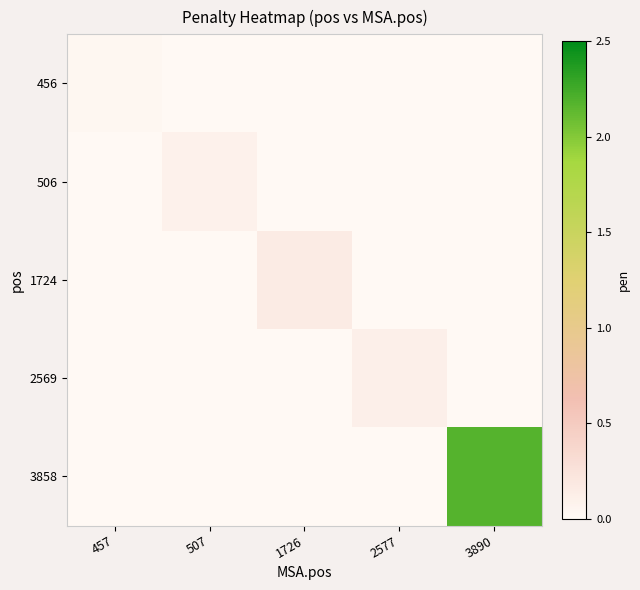

Reading left to right, list all the values displayed in this chart.

456: 457=0.0	507=0.0	1726=0.0	2577=0.0	3890=0.0
506: 457=0.0	507=0.1	1726=0.0	2577=0.0	3890=0.0
1724: 457=0.0	507=0.0	1726=0.2	2577=0.0	3890=0.0
2569: 457=0.0	507=0.0	1726=0.0	2577=0.1	3890=0.0
3858: 457=0.0	507=0.0	1726=0.0	2577=0.0	3890=2.2